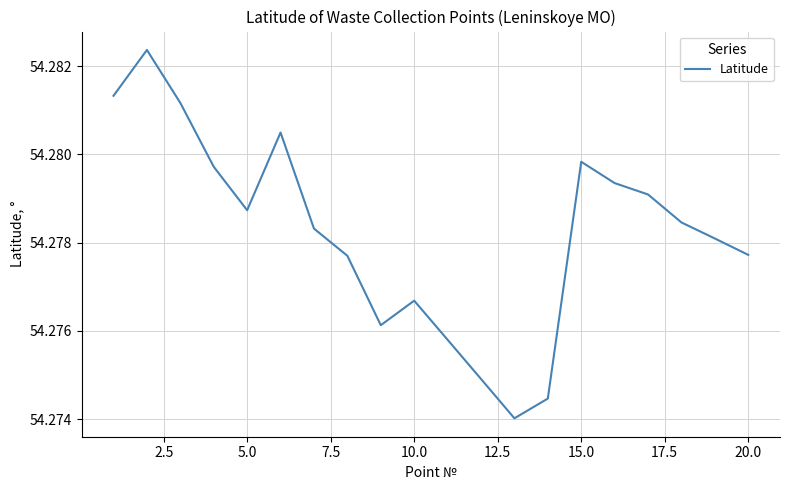

Is this an area chart (filled region under the line)?

No